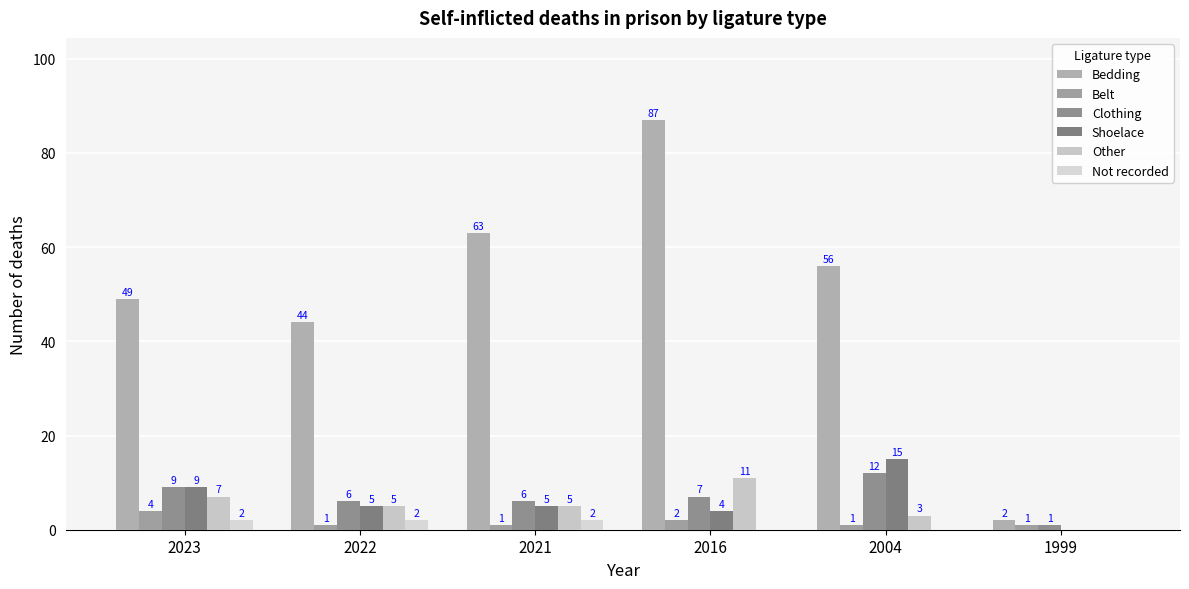

What is the sum of all Not recorded values?

6